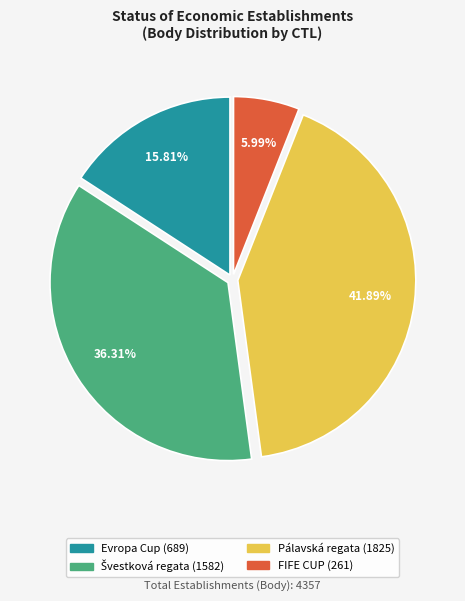

How many segments does this pie chart have?

4